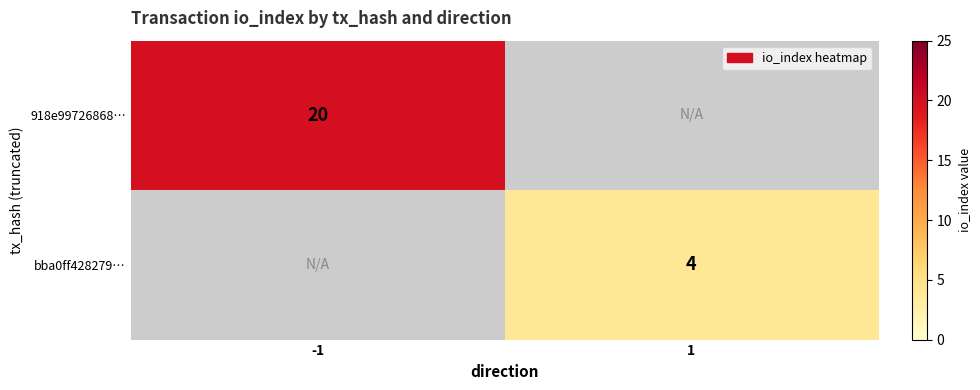

Is the value of 918e99726868… at -1 greater than the value of bba0ff428279… at 1?

Yes